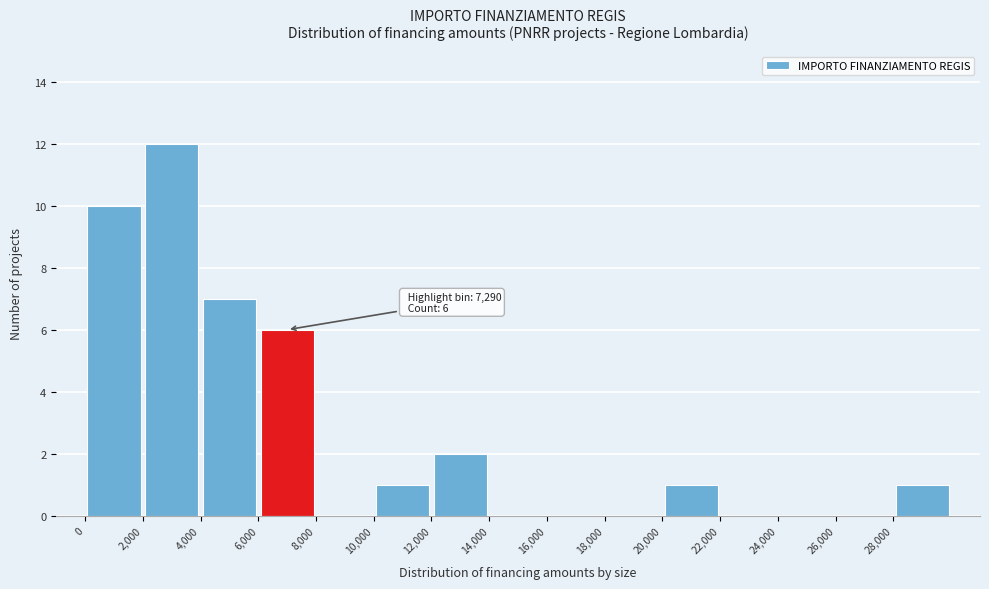

Over which range of the x-axis is the bar tallest?

2000 to 4000